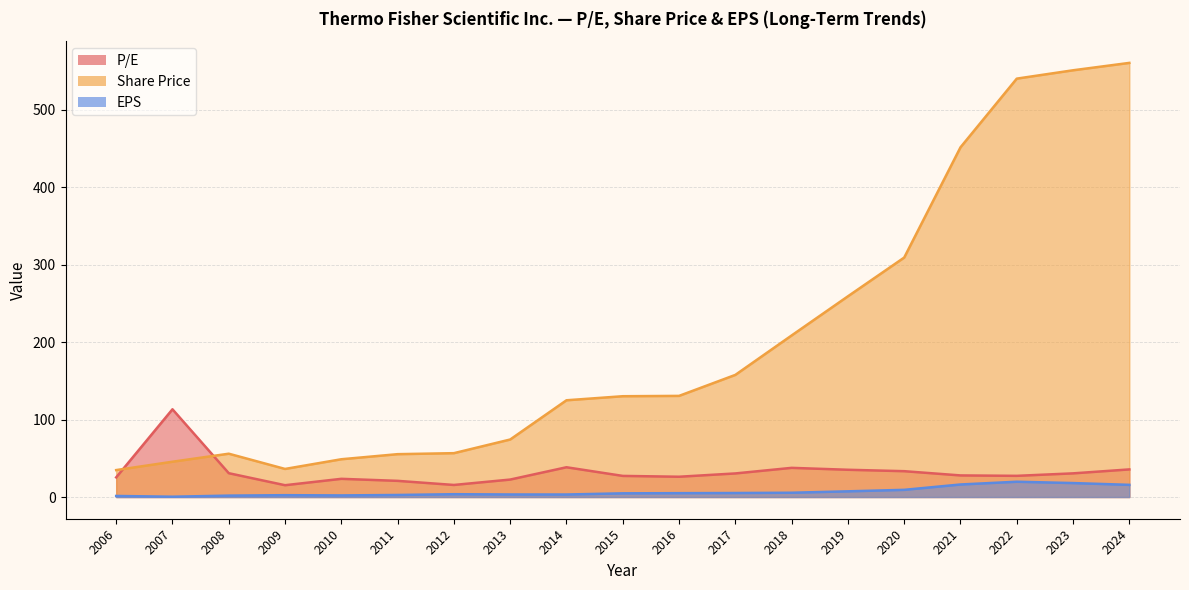

Rank the series by their maximum value, from highest to lowest.

Share Price, P/E, EPS